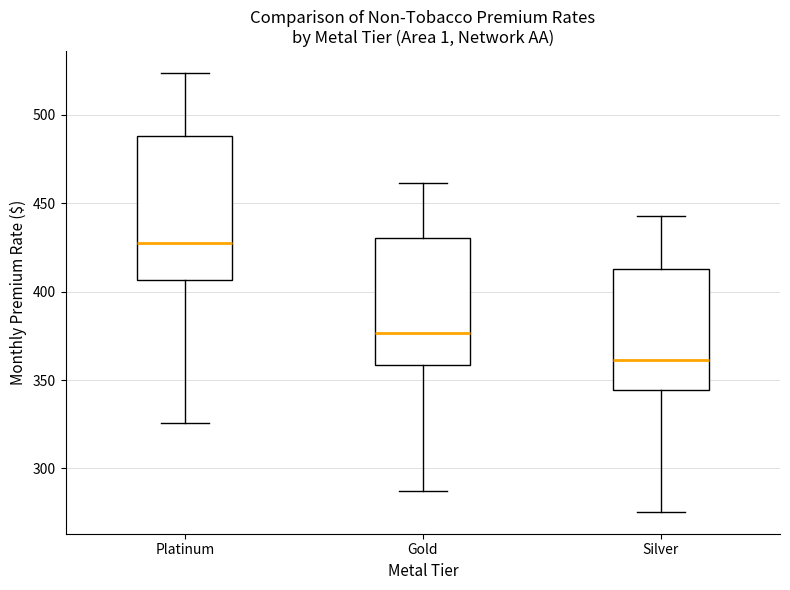

Where is the upper edge of the box for Silver on the y-axis? The values are not printed on the chart, so give them approximately, as read against the axis.

415